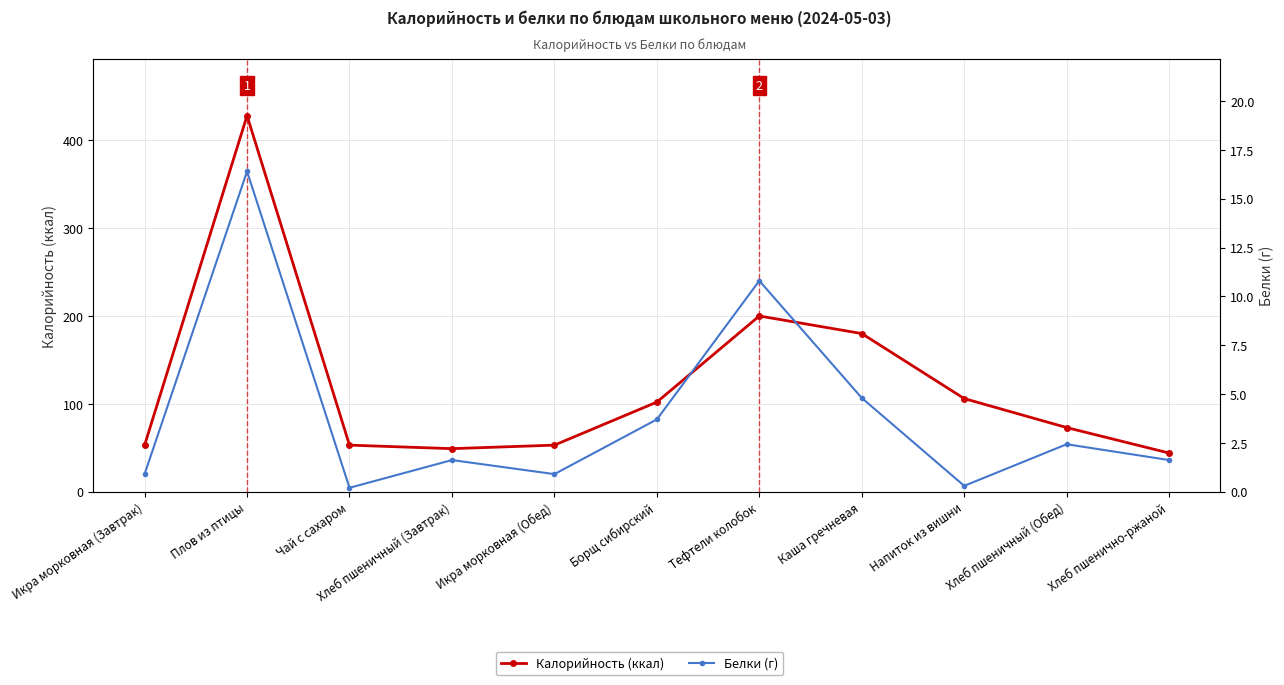

True or false: Белки (г) and Калорийность (ккал) cross at least once.

False